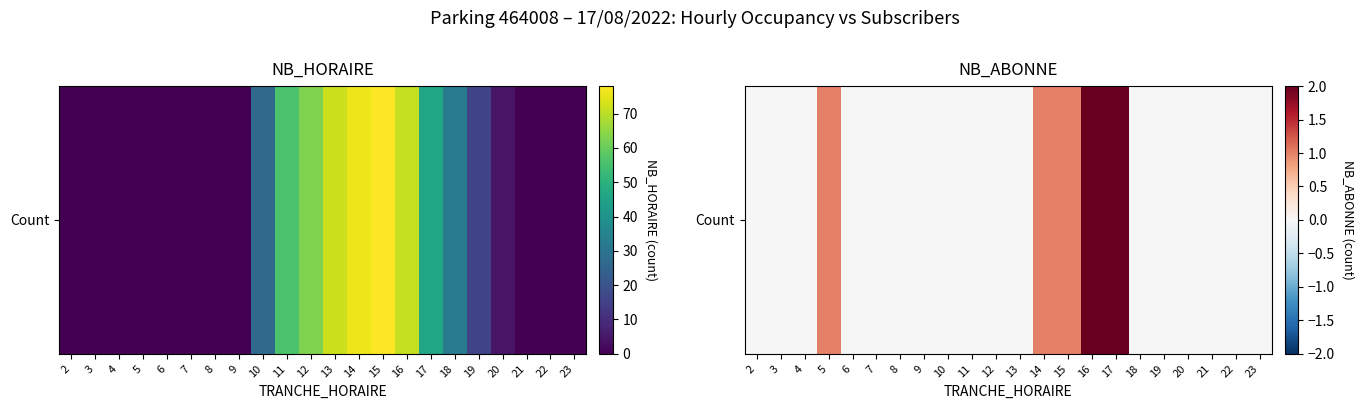

Count the number of categories in the chart.

22